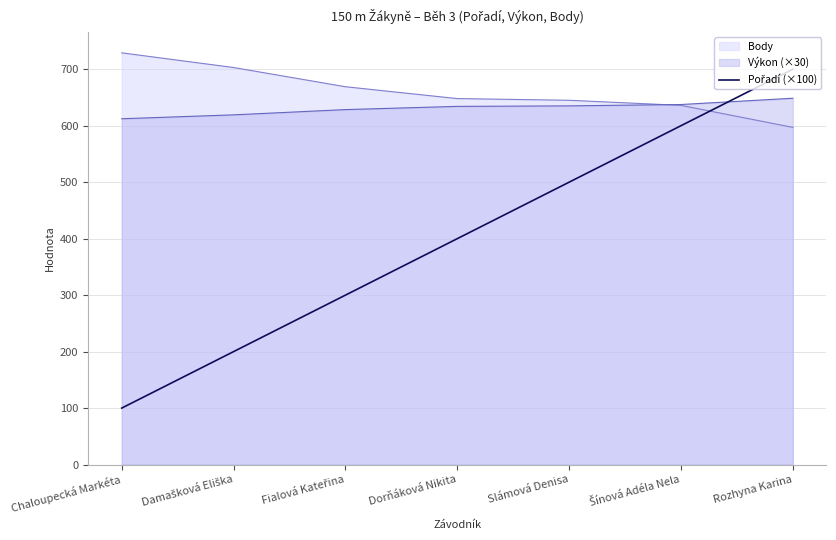

True or false: the data shows 384 at Šínová Adéla Nela.

False